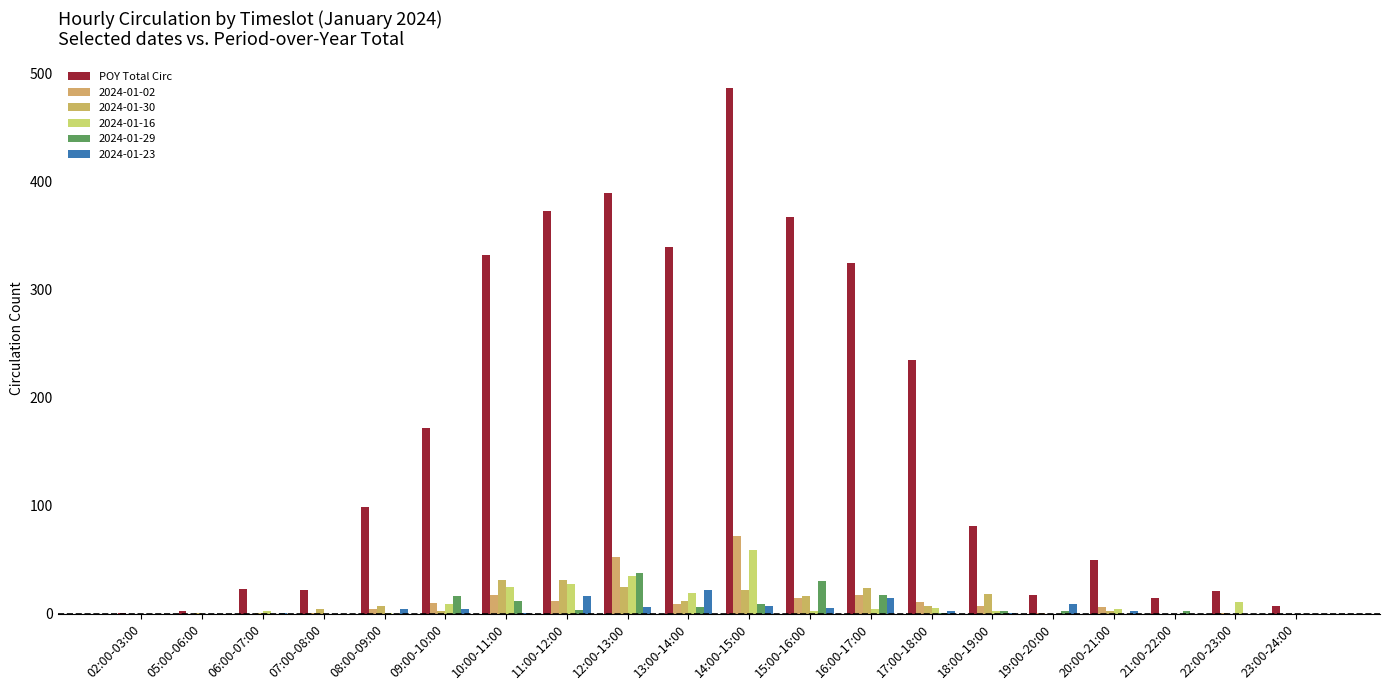

Reading right to left, what are all the values shown in this chart?

7	21	14	50	17	81	235	324	367	486	339	389	373	332	172	99	22	23	2	1